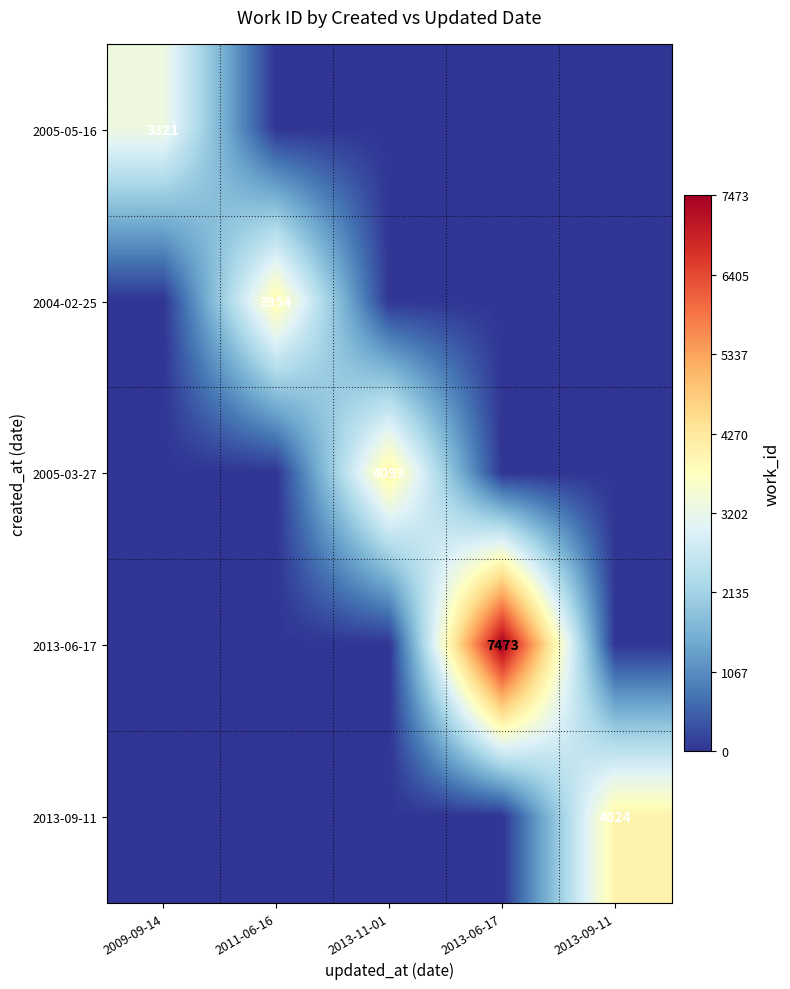

The value of 2005-05-16 at 2009-09-14 is 3321. True or false?

True